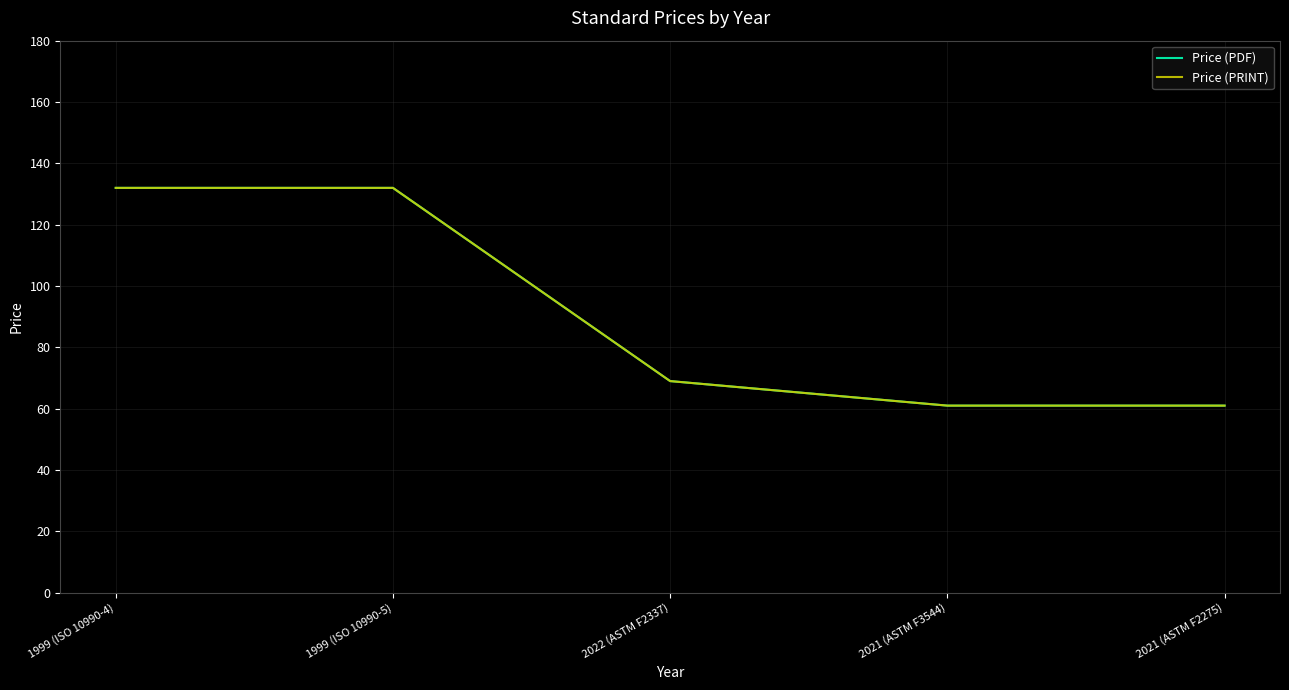

True or false: Price (PRINT) has more than 1 points higher than both neighbors.

False